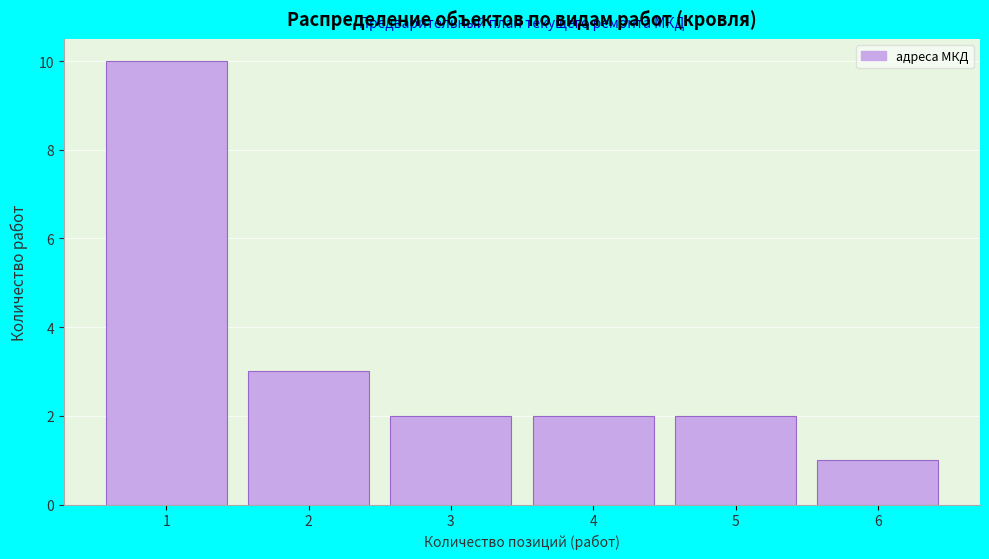

Reading left to right, list every bar in this chart as the range it spans on the x-axis followed by its height. The values are not printed on the chart, so give them approximately, as read against the axis.

0.5 to 1.5: 10
1.5 to 2.5: 3
2.5 to 3.5: 2
3.5 to 4.5: 2
4.5 to 5.5: 2
5.5 to 6.5: 1